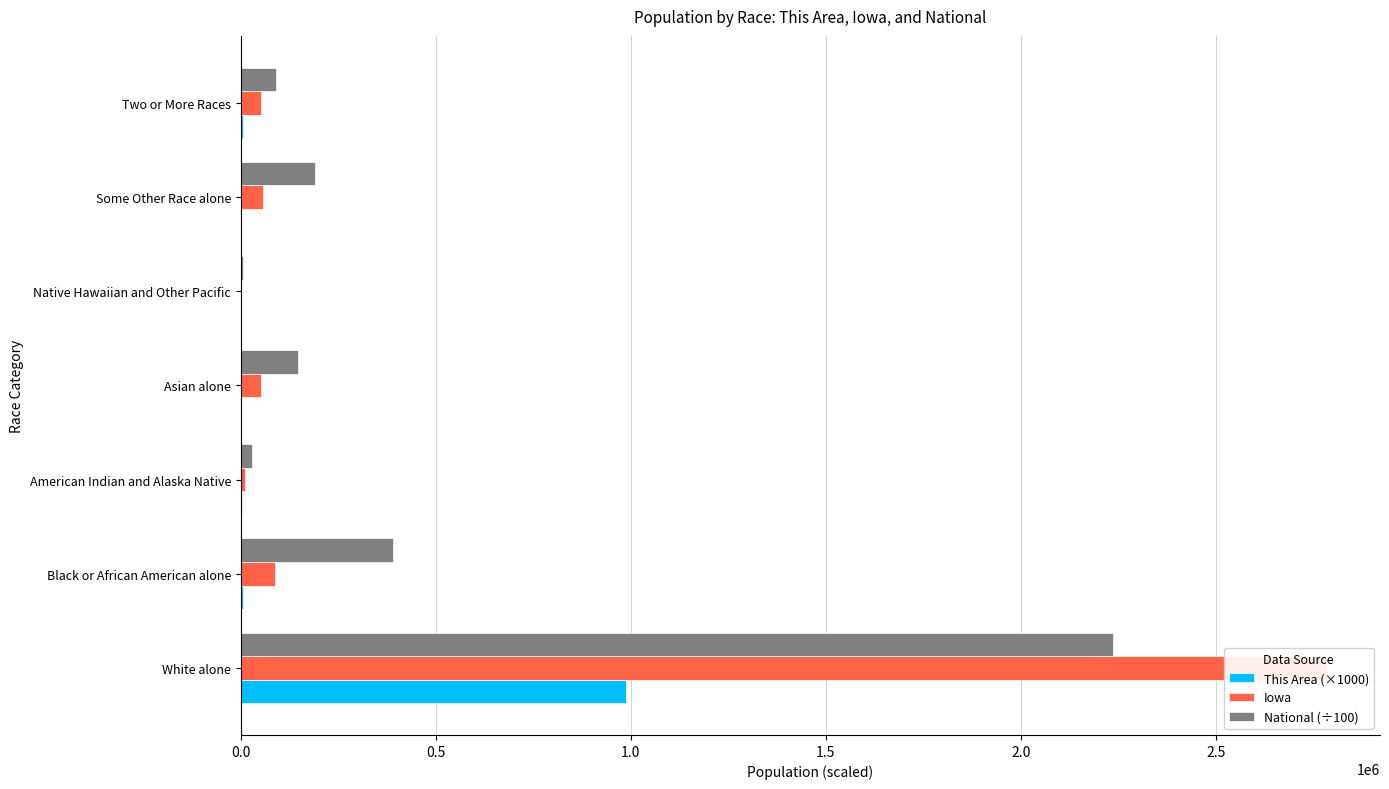

What is the maximum value for This Area (×1000)?

987000.0